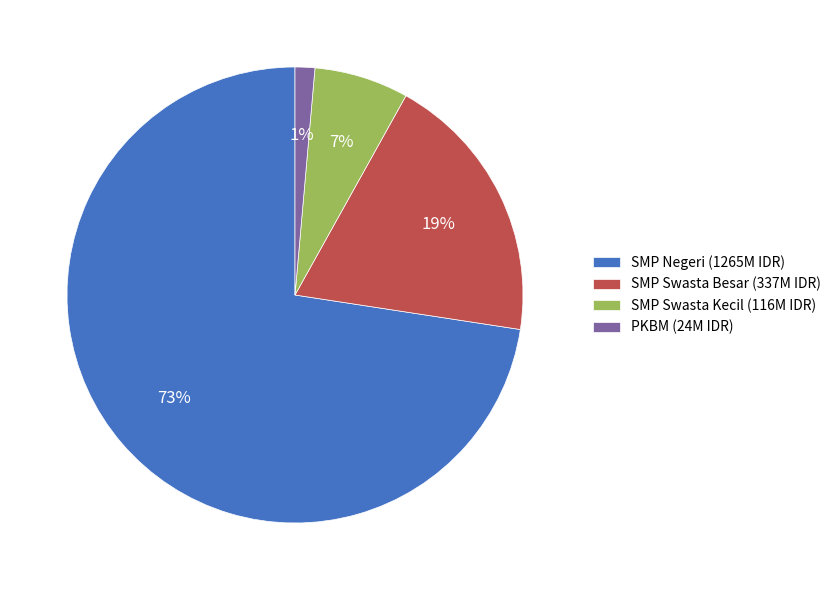

How many slices are in this pie chart?

4